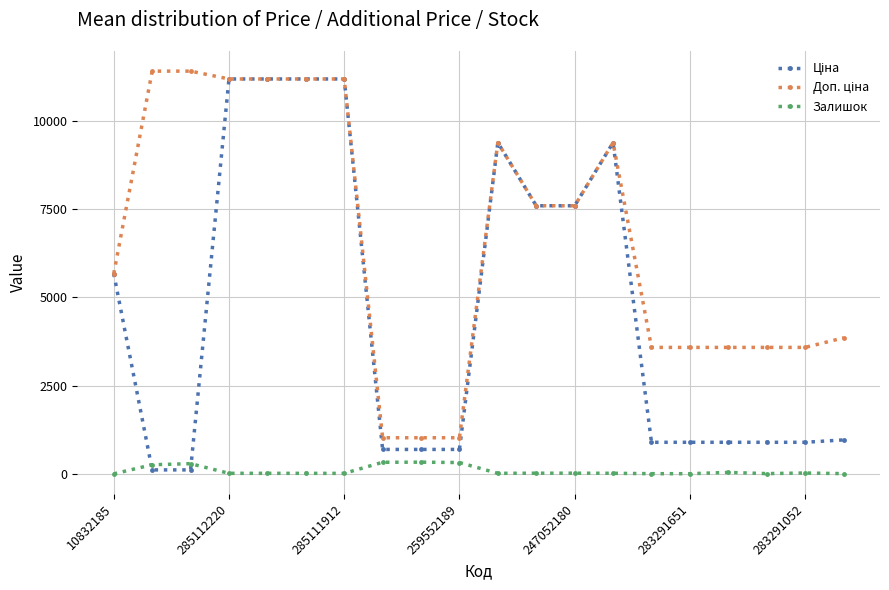

What is the maximum value shown in the chart?

11410.0